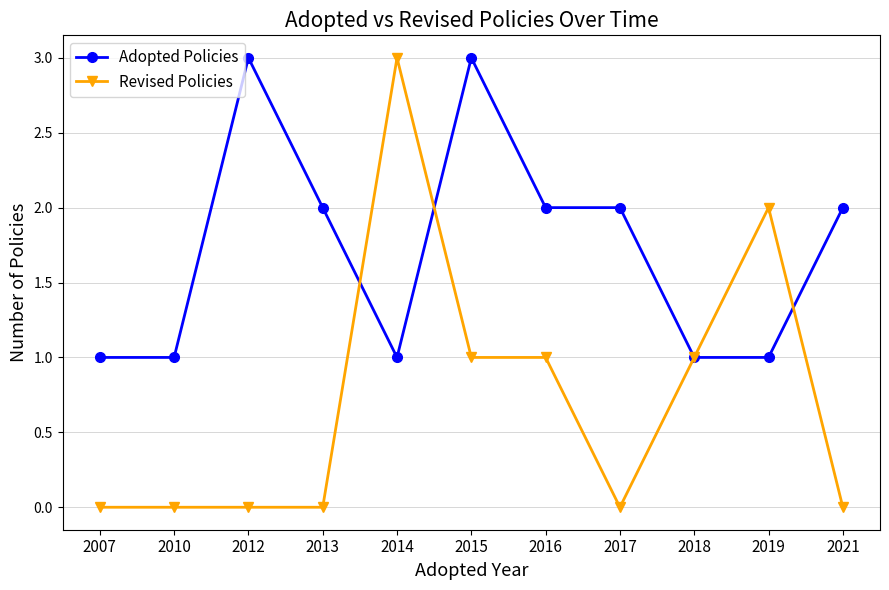

How many lines are shown in the chart?

2